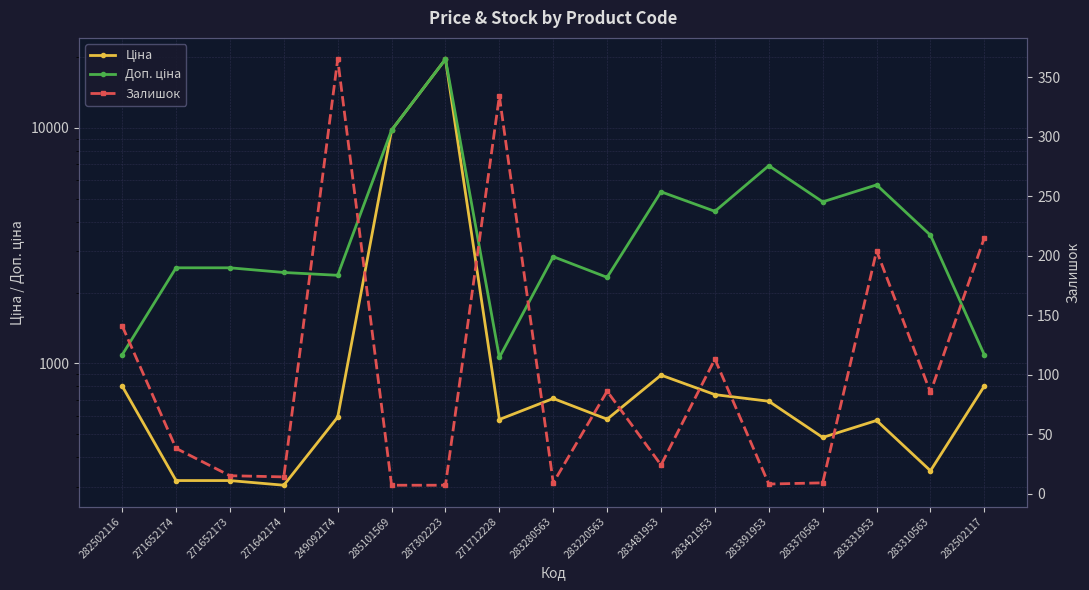

Reading right to left, transcribe all the data shown in this chart.

Ціна: 282502117=802.1	283310563=350.2	283331953=572.7	283370563=485.1	283391953=691.0	283421953=737.2	283481953=892.2	283220563=579.8	283280563=710.0	271712228=578.1	287302223=19564.9	285101569=9775.5	249092174=591.6	271642174=304.1	271652173=318.3	271652174=318.3	282502116=802.1
Доп. ціна: 282502117=1087.0	283310563=3502.5	283331953=5727.0	283370563=4851.4	283391953=6910.3	283421953=4423.0	283481953=5353.1	283220563=2319.2	283280563=2839.8	271712228=1060.0	287302223=19564.9	285101569=9775.5	249092174=2366.5	271642174=2432.8	271652173=2546.4	271652174=2546.4	282502116=1087.0
Залишок: 282502117=215.0	283310563=85.0	283331953=204.0	283370563=9.0	283391953=8.0	283421953=113.0	283481953=24.0	283220563=86.0	283280563=9.0	271712228=334.0	287302223=7.0	285101569=7.0	249092174=365.0	271642174=14.0	271652173=15.0	271652174=38.0	282502116=141.0